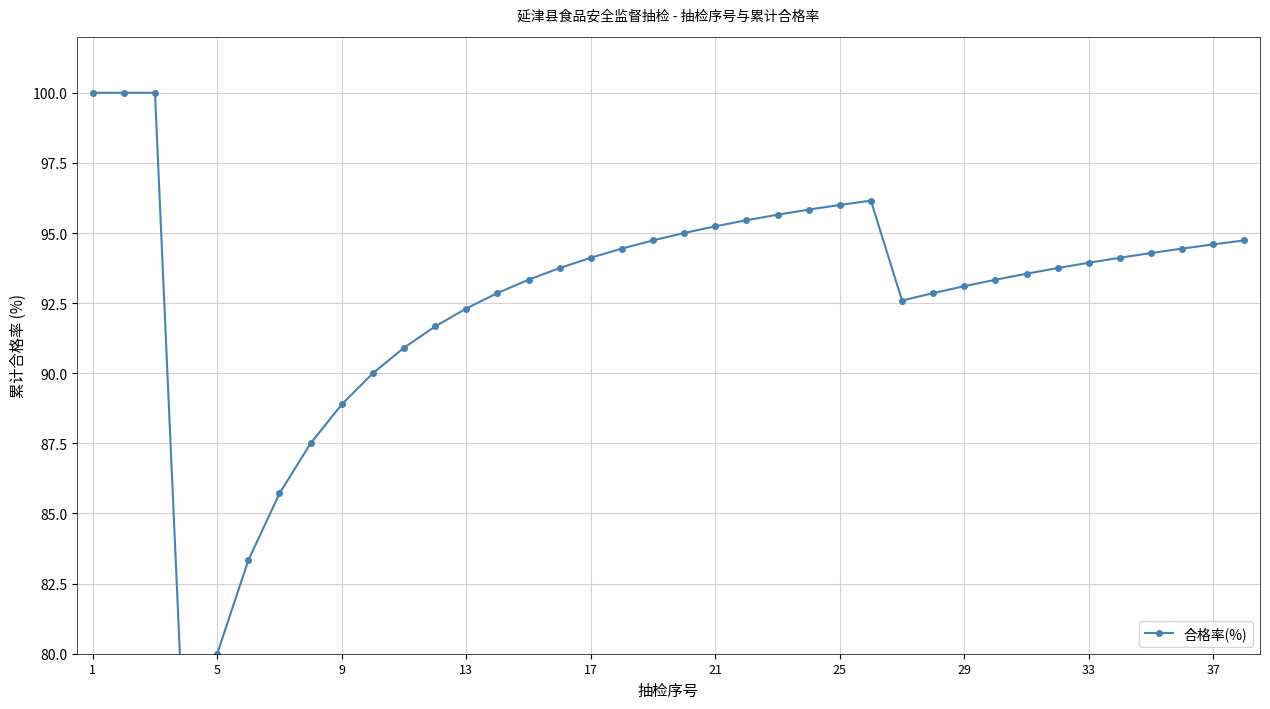

Is it true that the value at 15 is 35.9?

False